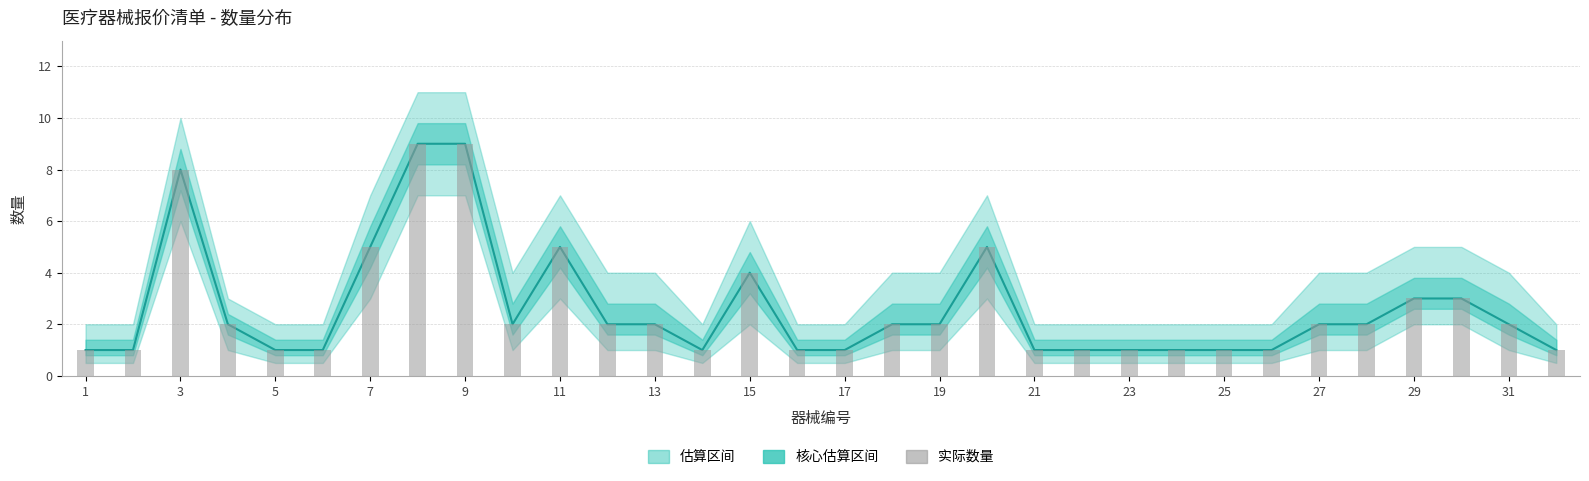

Which category has the lowest value across all series?

1